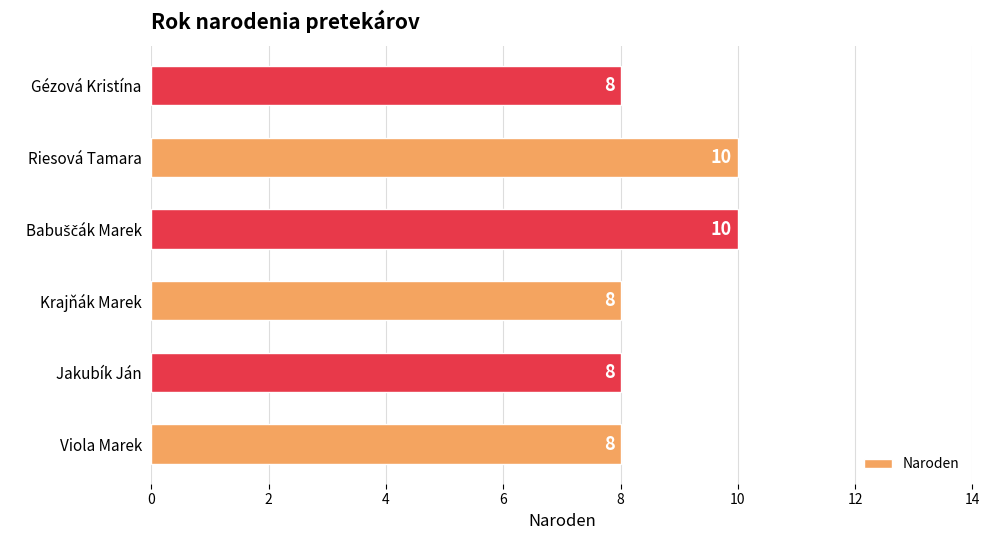

Is it true that the value at Viola Marek is 8?

True